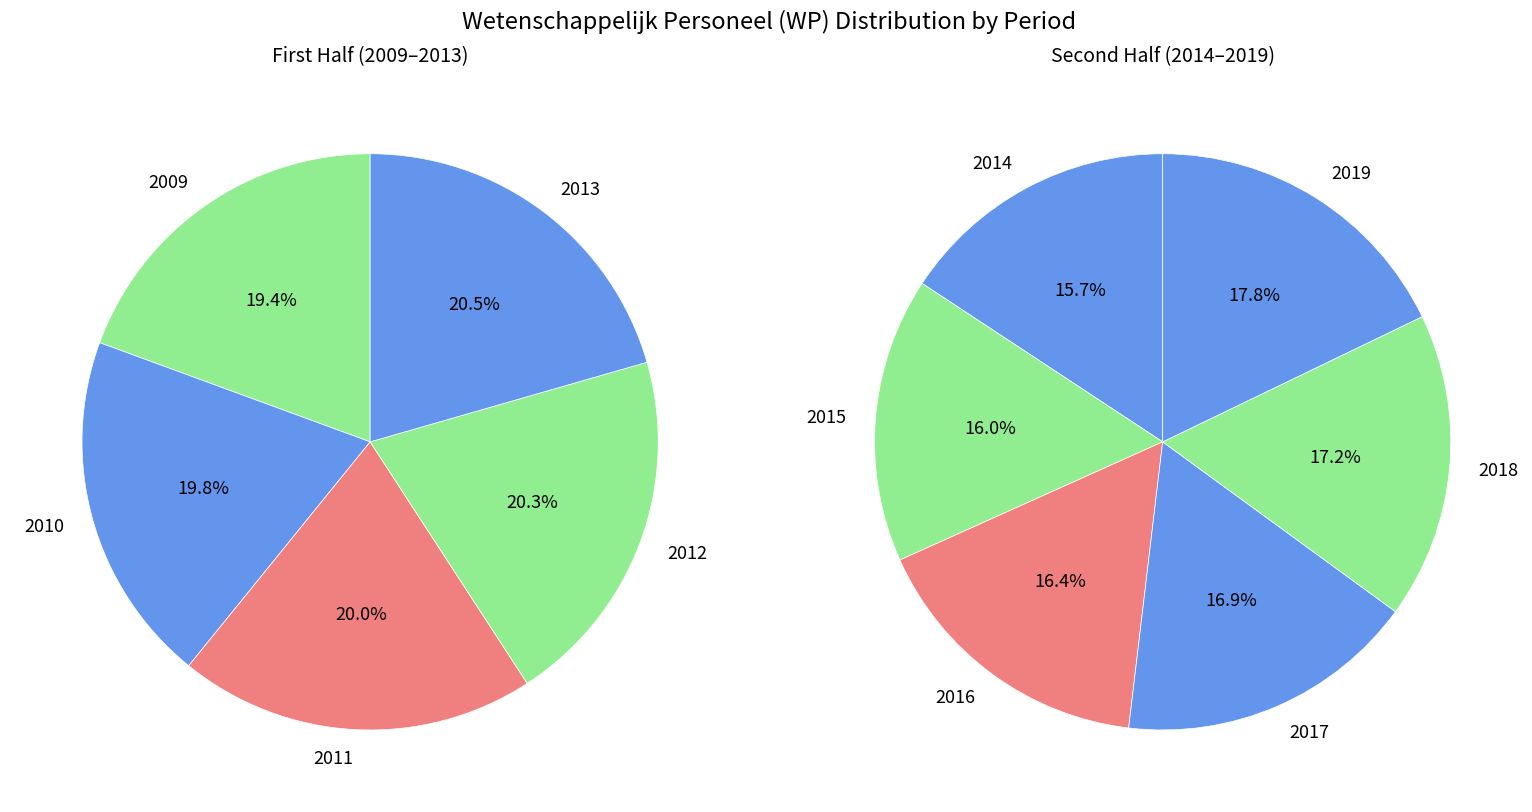

What is the smallest slice in the pie chart?

2009